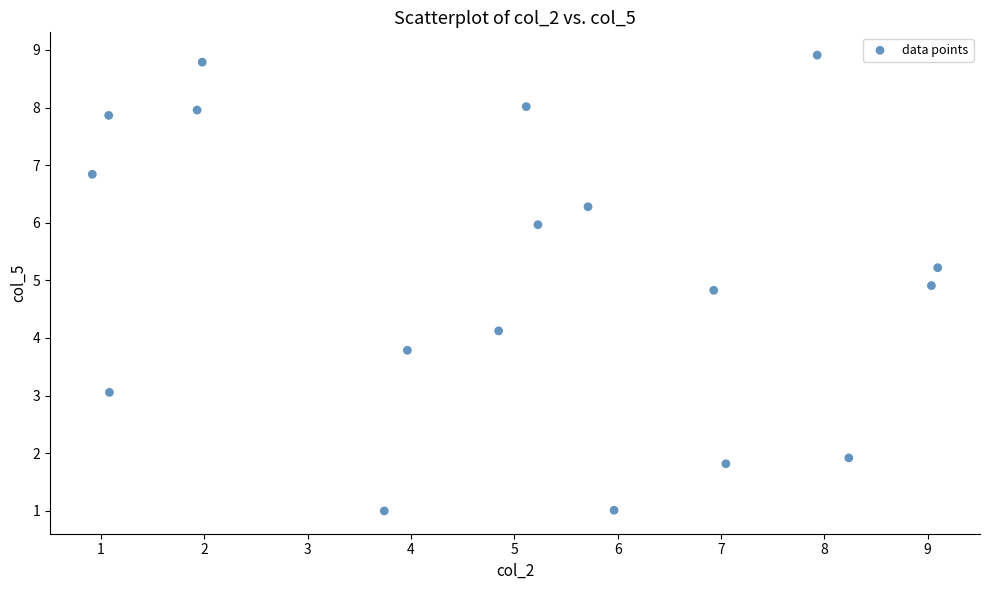

What Y value in the scatter plot is closest to 4?

4.1